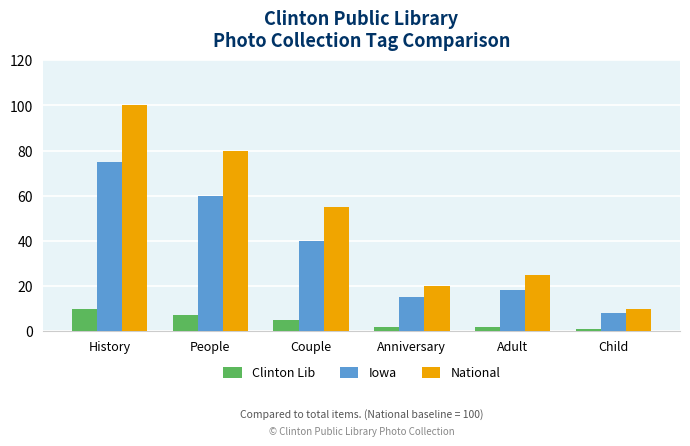

What is the difference between the maximum and minimum values in the Clinton Lib series?

9